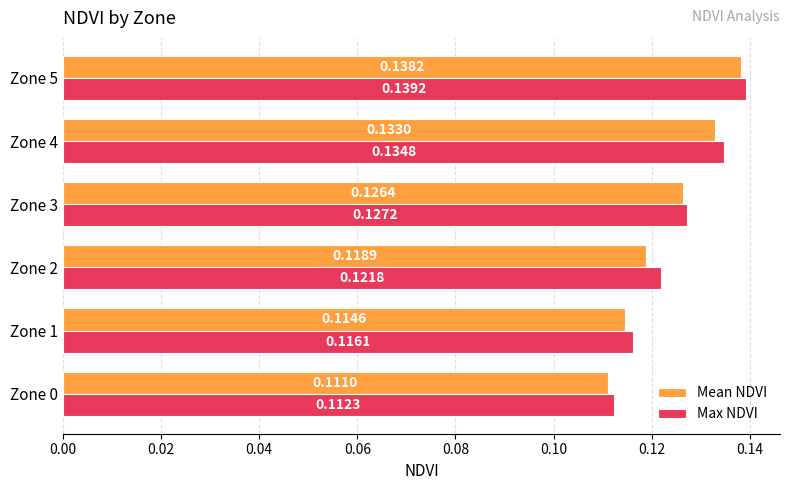

What are all the series names shown in the legend?

Mean NDVI, Max NDVI